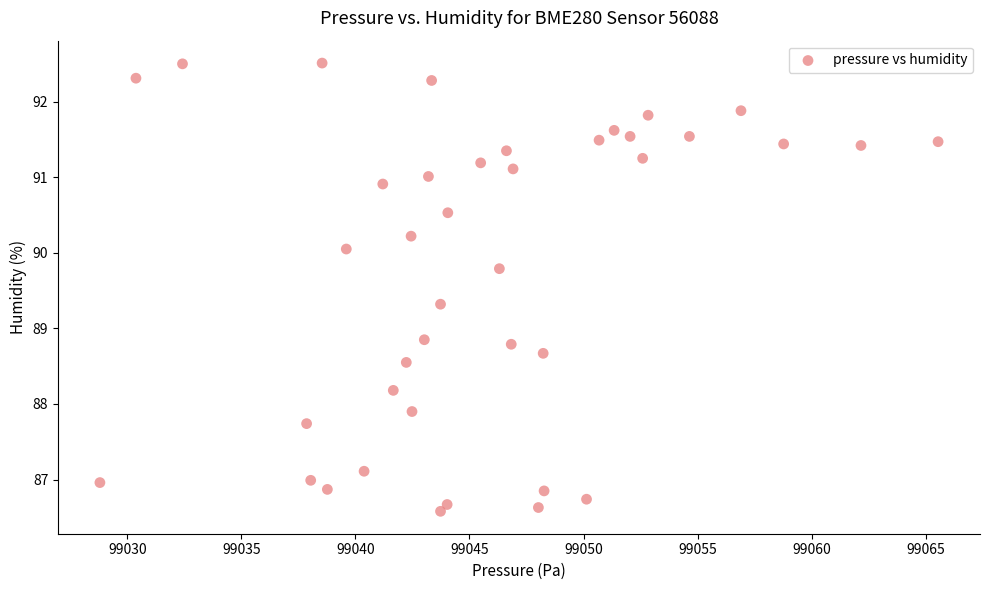

What is the range of Y values (max minus min)?

5.9